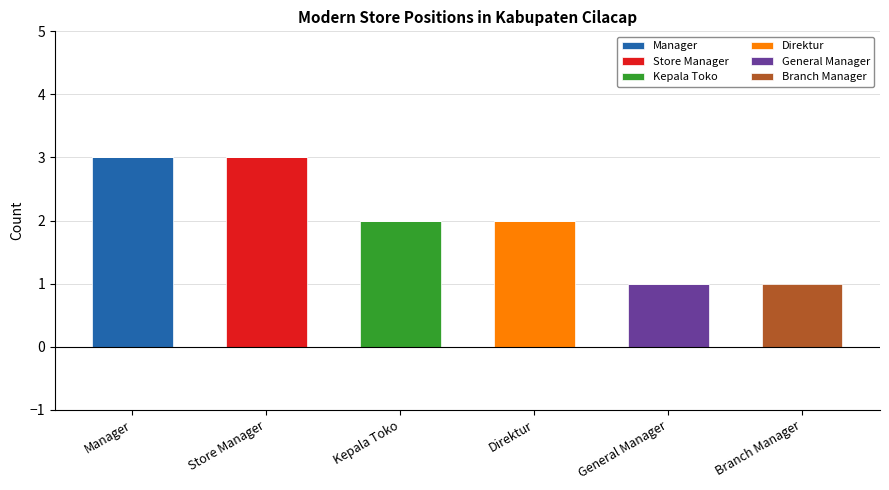

What is the highest value of the Manager series?

3